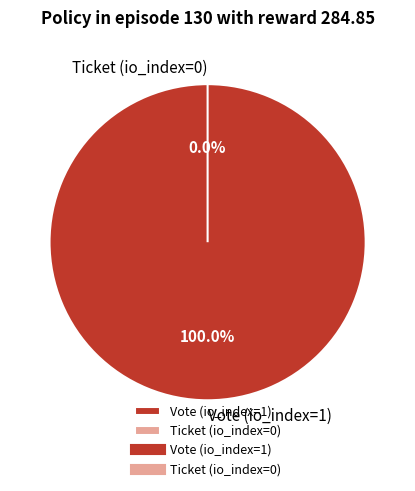

Which category has the biggest portion of the pie?

Vote (io_index=1)